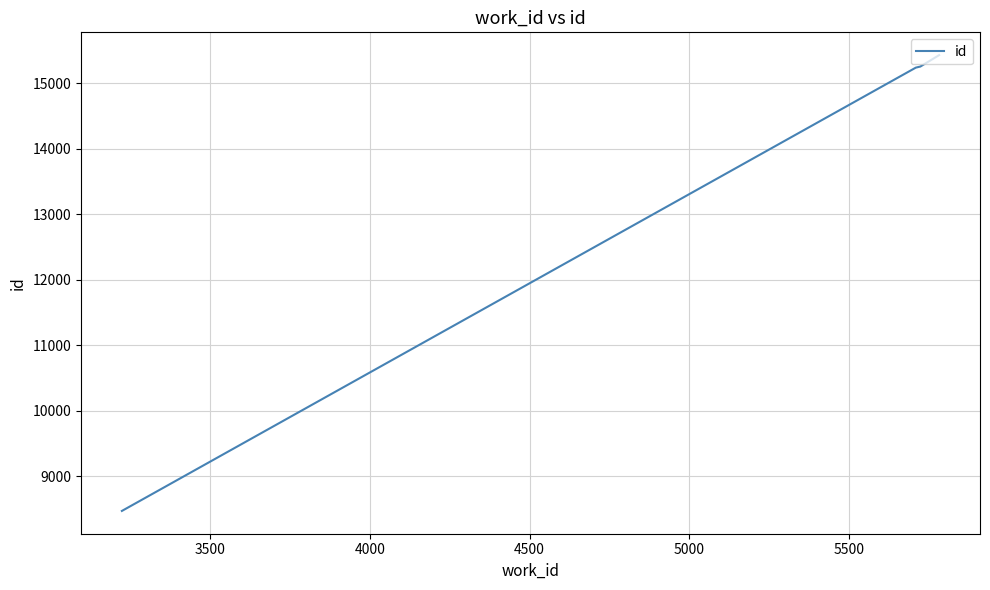

What is the minimum value shown in the chart?

8468